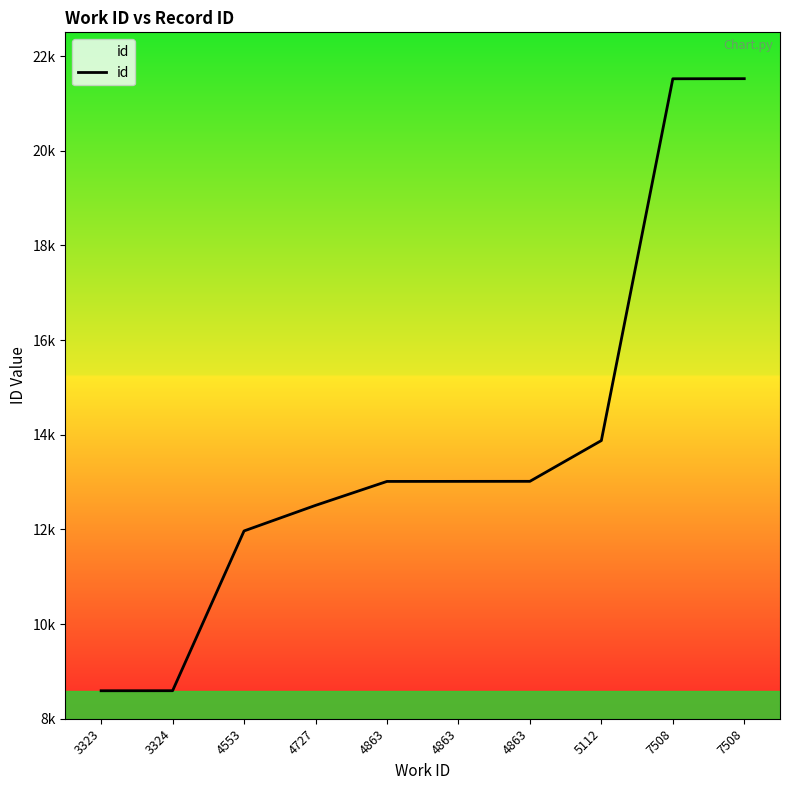

What is the approximate value at 7508?

21521